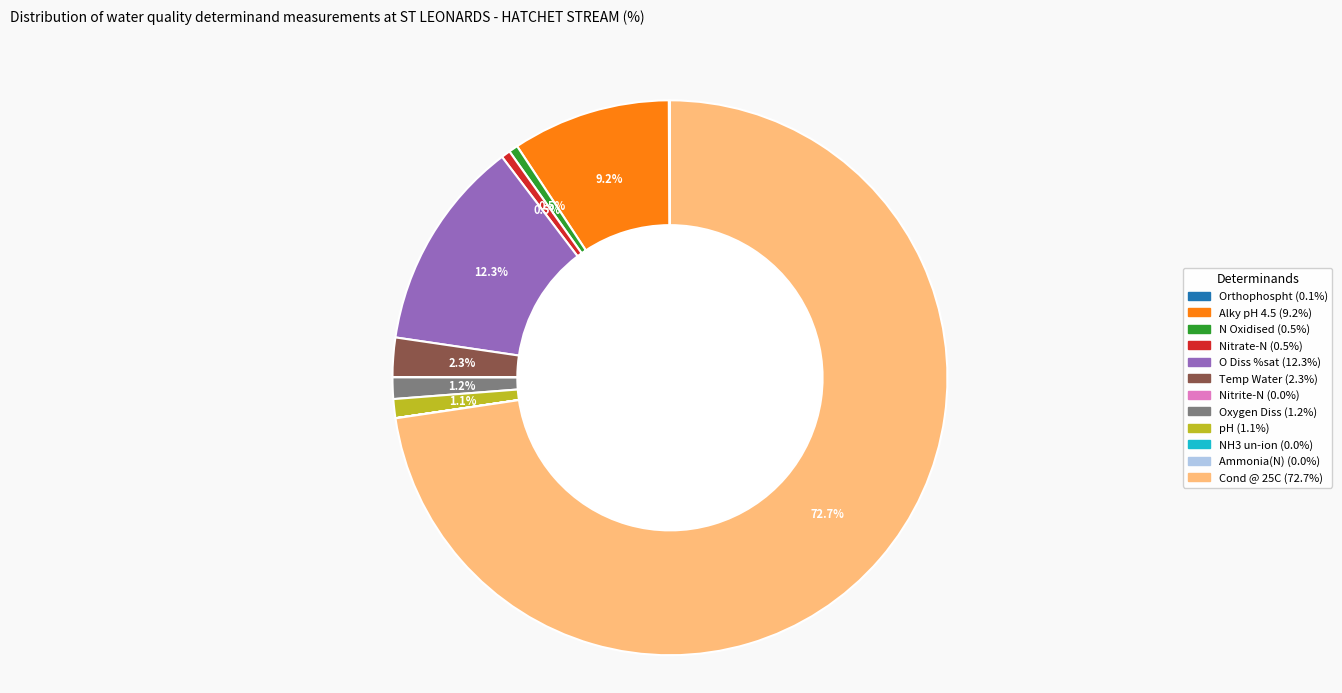

Is there any slice that represents more than half of the pie?

Yes